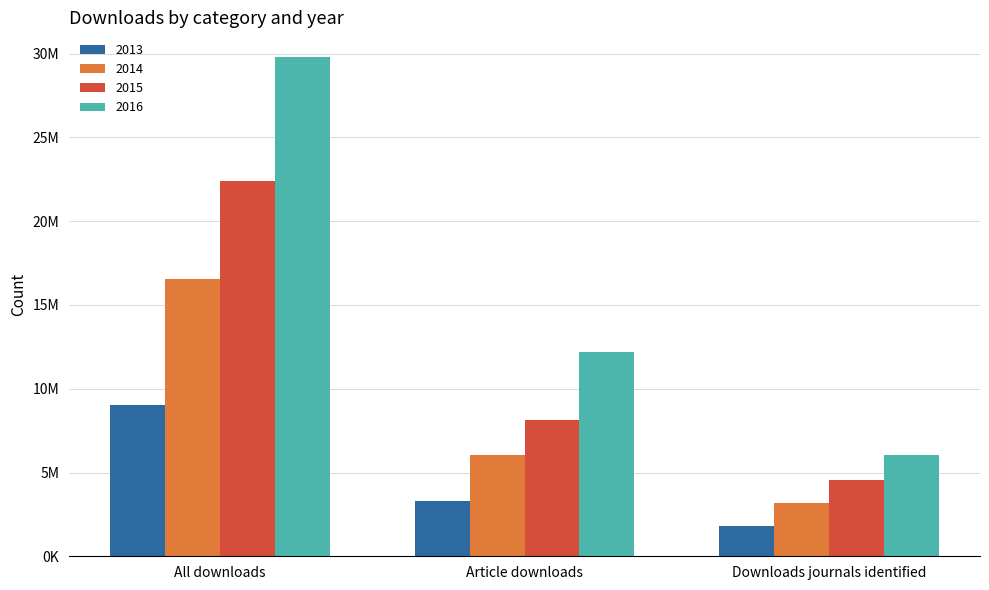

Between Article downloads and All downloads, which is larger?

All downloads